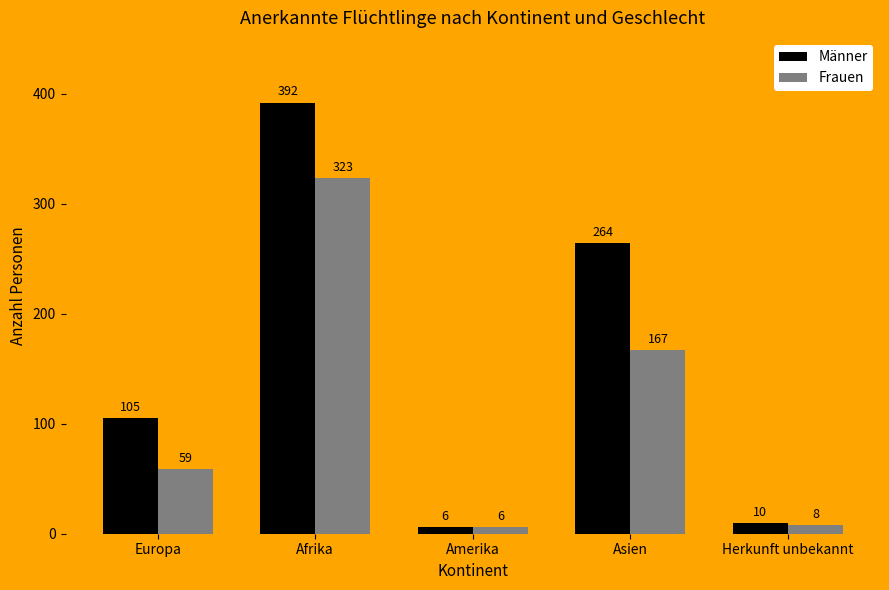

What is the average value of the Frauen series?

113